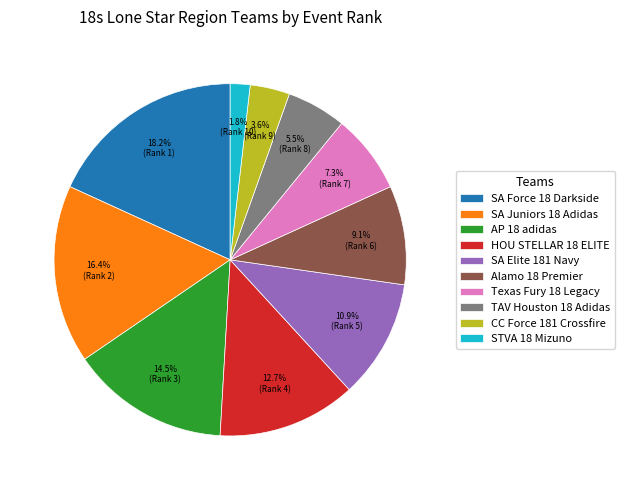

Count the number of slices in the pie.

10